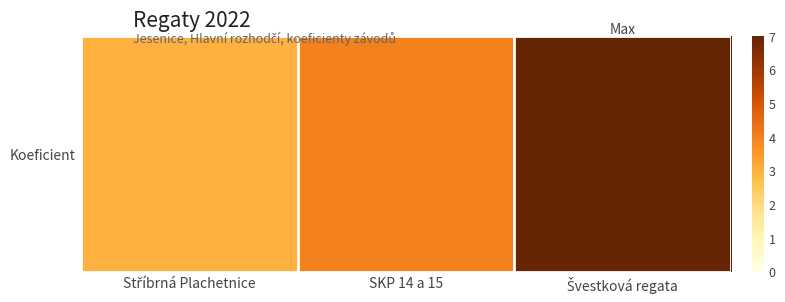

At which category does the chart reach its peak across all series?

Švestková regata